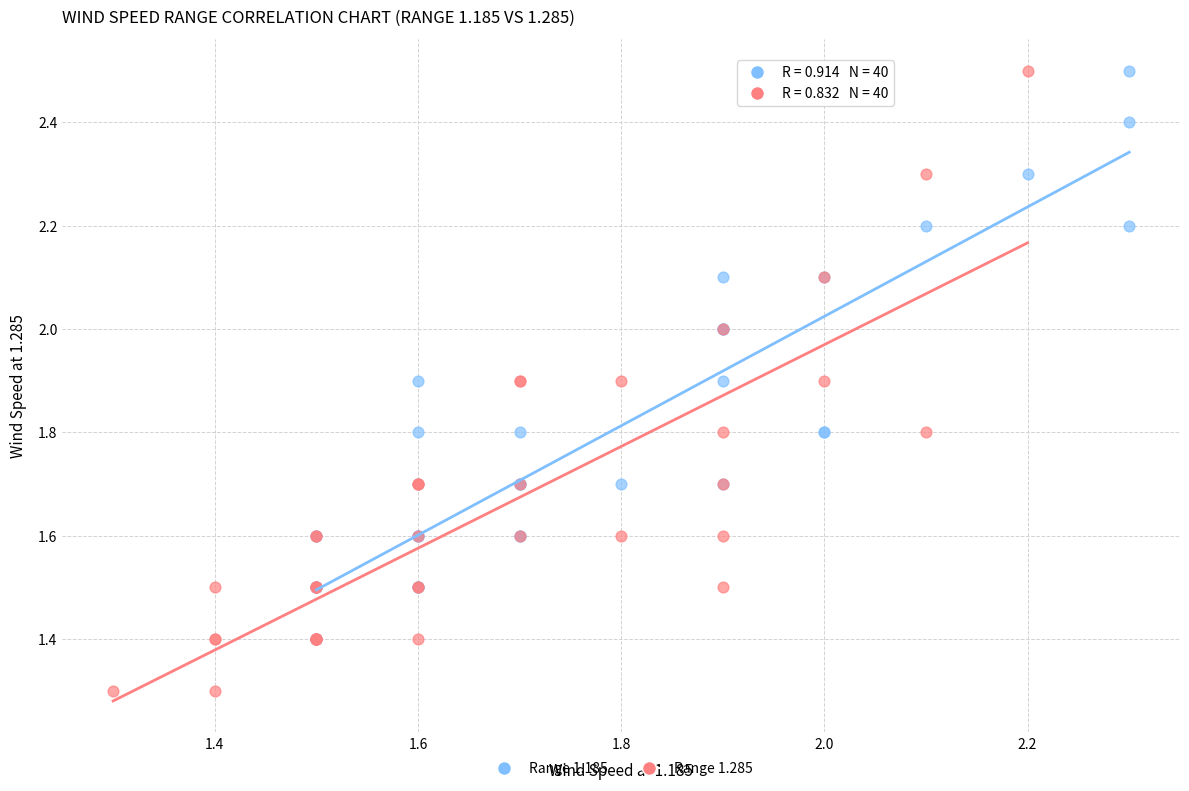

What are all the series names shown in the legend?

Range 1.185, Range 1.285